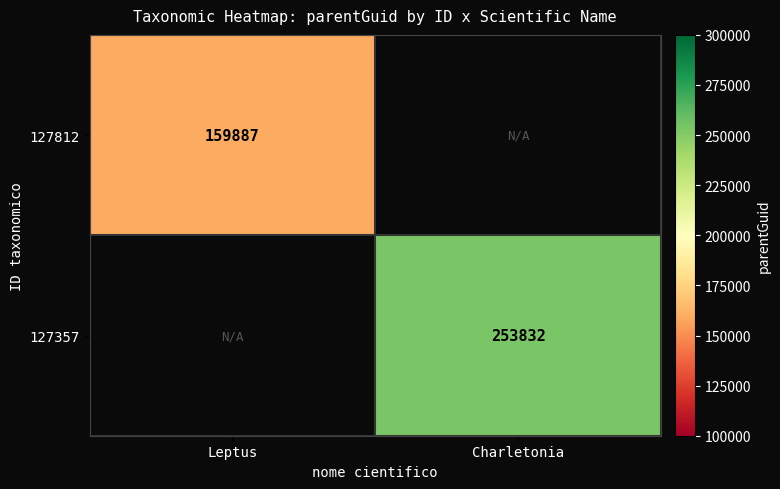

True or false: 127812 has a value of 159887 at Leptus.

True